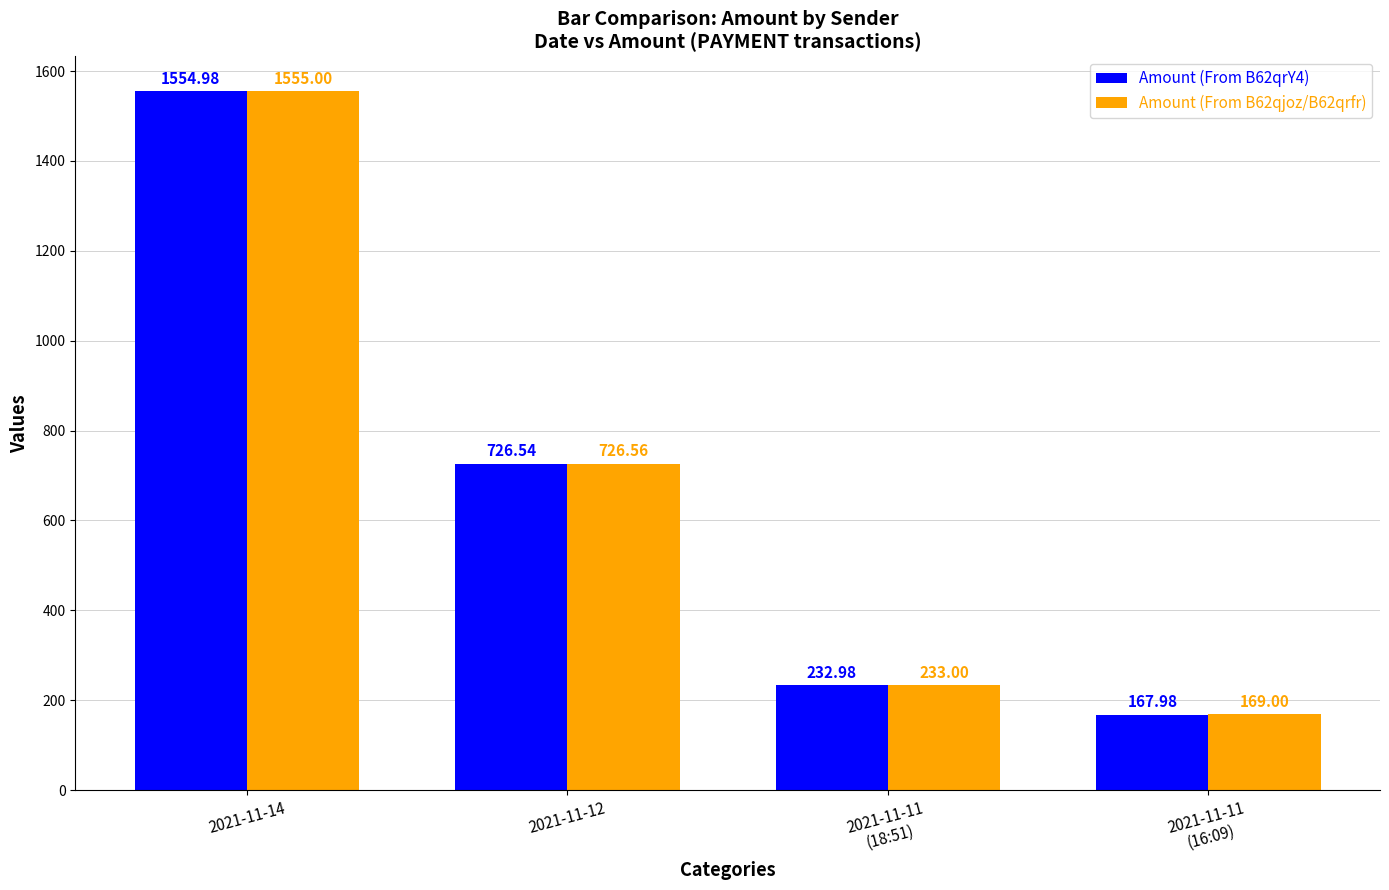

Which series has the largest total across all categories?

Amount (From B62qjoz/B62qrfr)